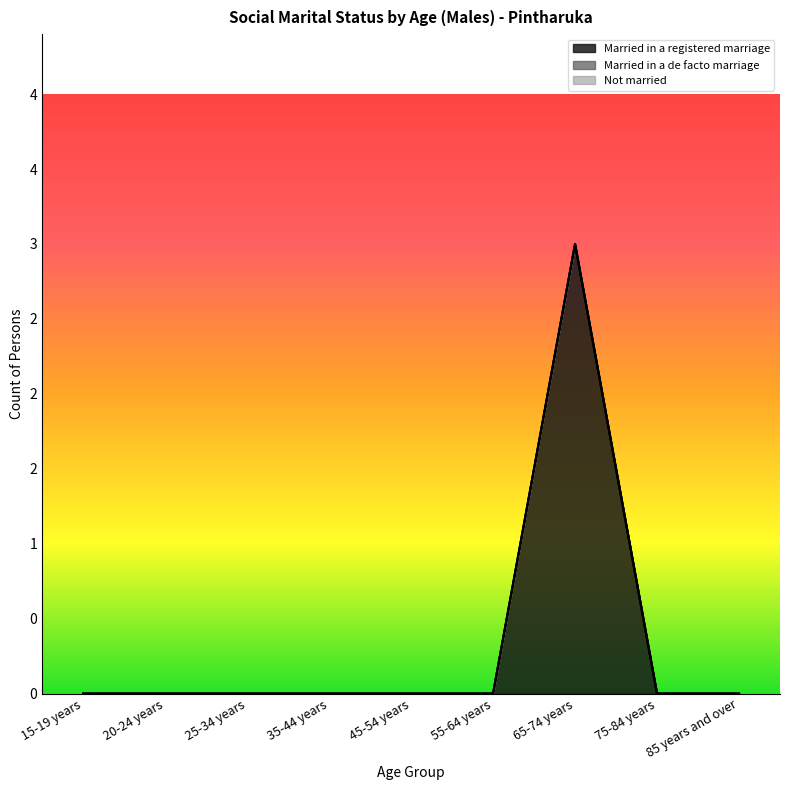

Reading left to right, list all the values displayed in this chart.

Married in a registered marriage: 15-19 years=0	20-24 years=0	25-34 years=0	35-44 years=0	45-54 years=0	55-64 years=0	65-74 years=3	75-84 years=0	85 years and over=0
Married in a de facto marriage: 15-19 years=0	20-24 years=0	25-34 years=0	35-44 years=0	45-54 years=0	55-64 years=0	65-74 years=0	75-84 years=0	85 years and over=0
Not married: 15-19 years=0	20-24 years=0	25-34 years=0	35-44 years=0	45-54 years=0	55-64 years=0	65-74 years=0	75-84 years=0	85 years and over=0